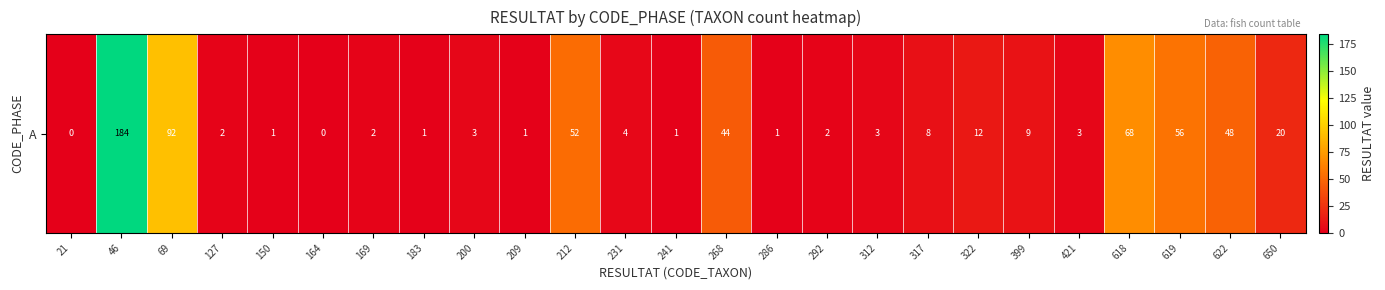

What is the difference between the maximum and minimum values?

184